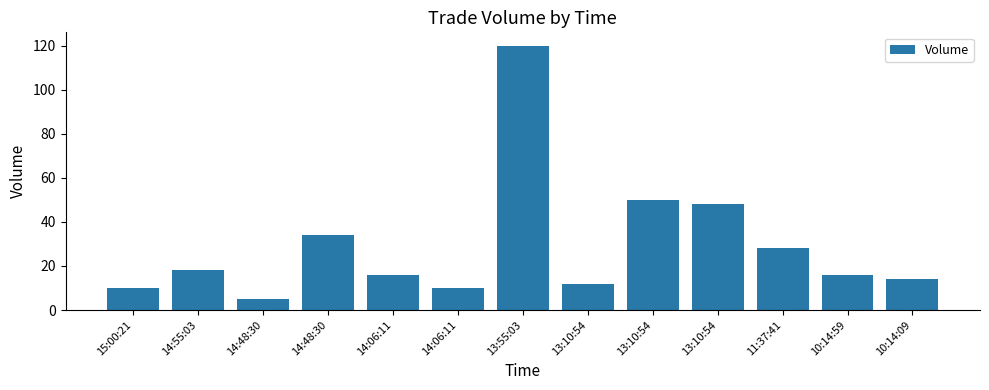

List the labels in order of value, smallest first.

14:48:30, 15:00:21, 14:06:11, 13:10:54, 10:14:09, 14:06:11, 10:14:59, 14:55:03, 11:37:41, 14:48:30, 13:10:54, 13:10:54, 13:55:03